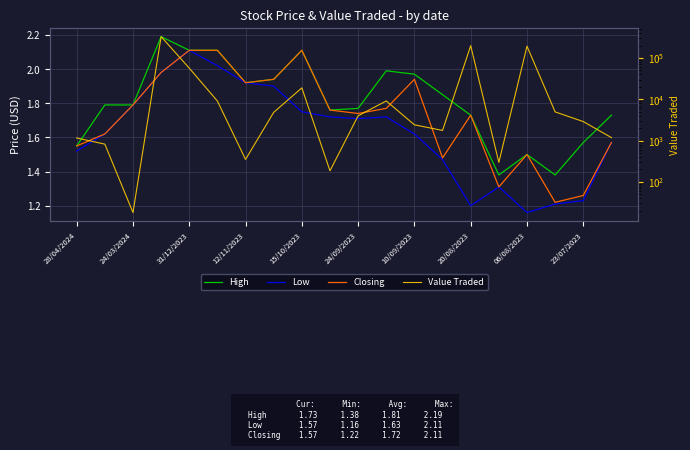

What is the approximate value of Value Traded at 20/08/2023?

199414.0